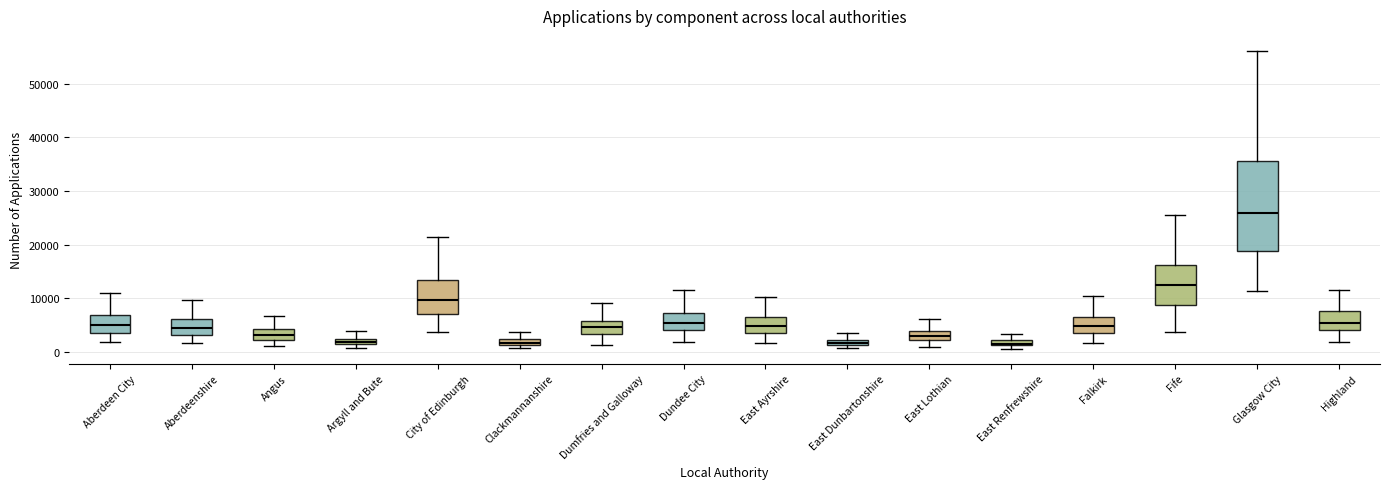

Comparing the boxes themselves (not the whiskers), which one is the tallest?

Glasgow City